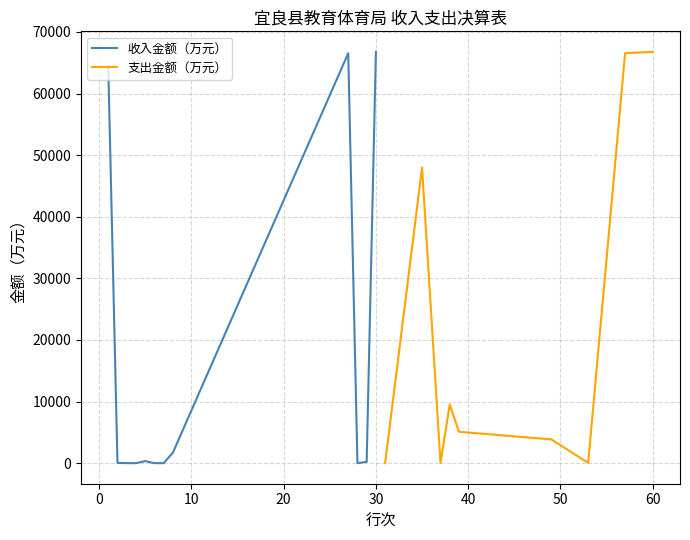

What is the highest value of the 收入金额（万元） series?

66754.0